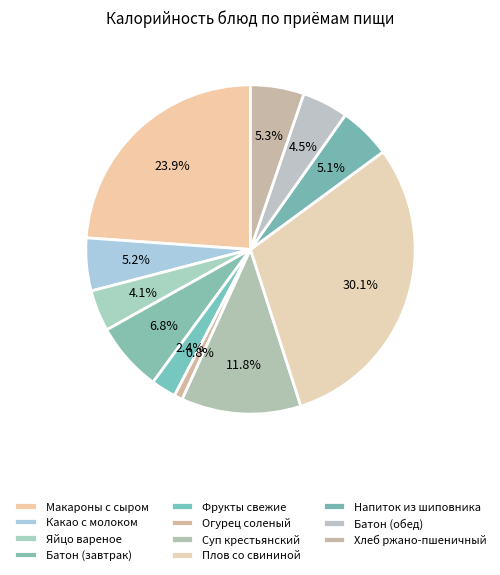

How many segments does this pie chart have?

11